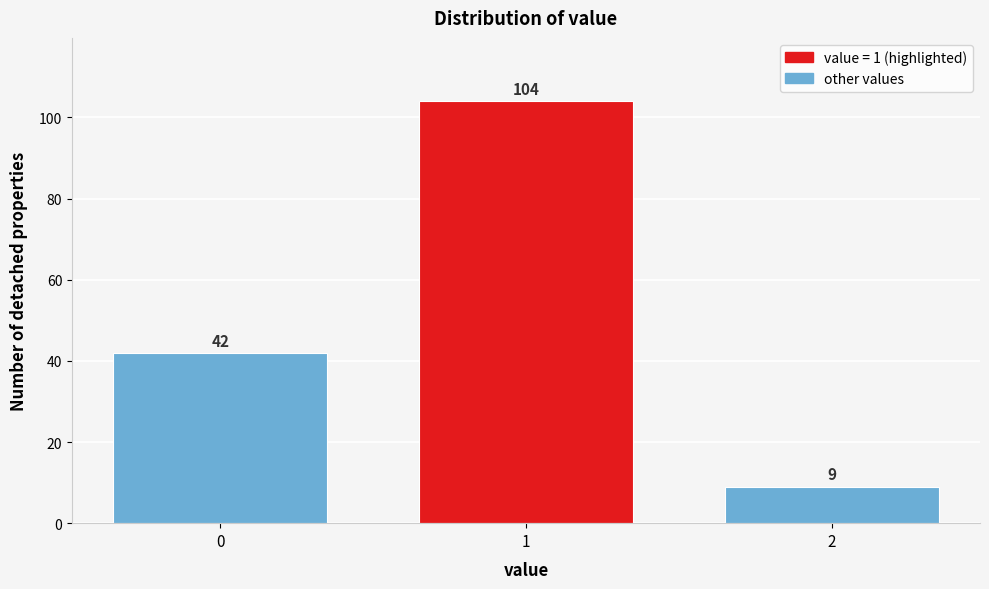

Reading left to right, what are all the values shown in this chart?

0=42	1=104	2=9